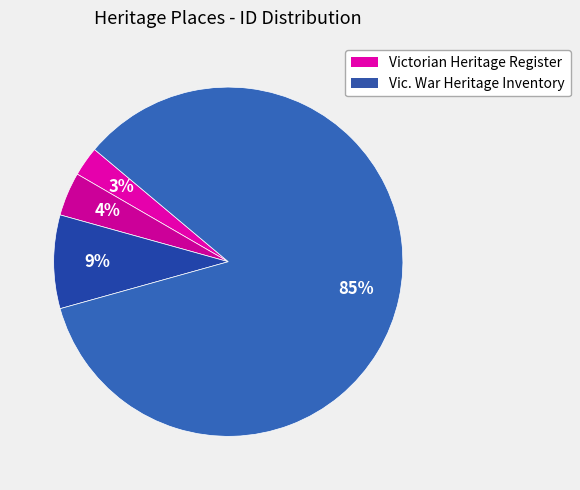

Count the number of slices in the pie.

4